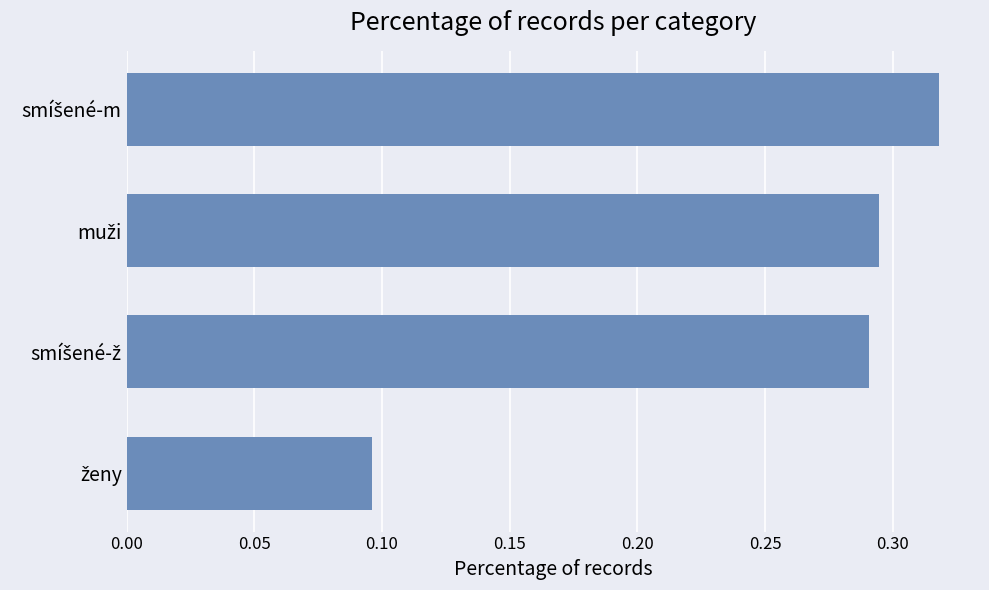

How many values are between 0 and 1?

4